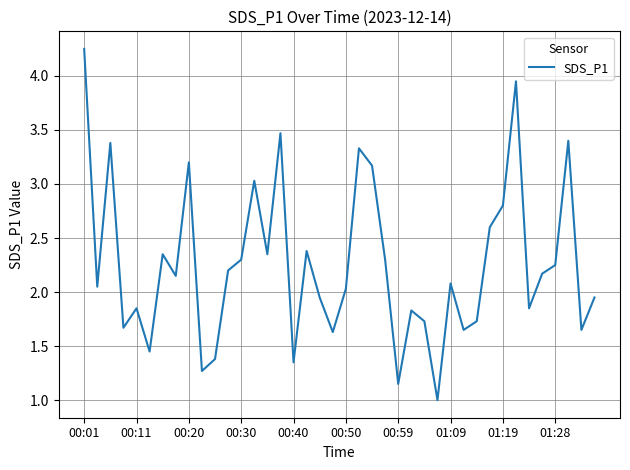

What is the minimum value shown in the chart?

1.0